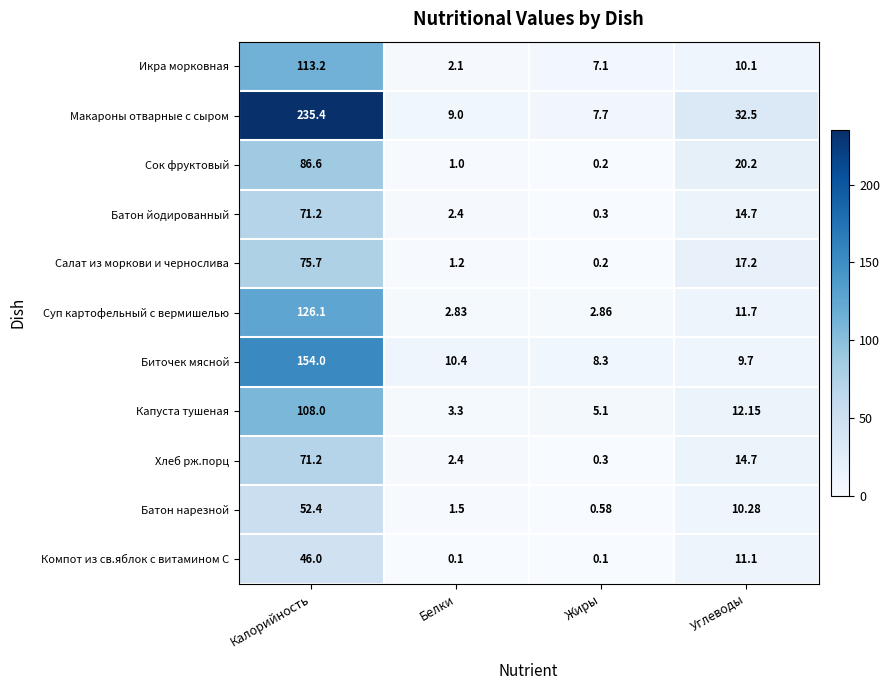

Where is Батон нарезной nearest to the value 26?

Углеводы